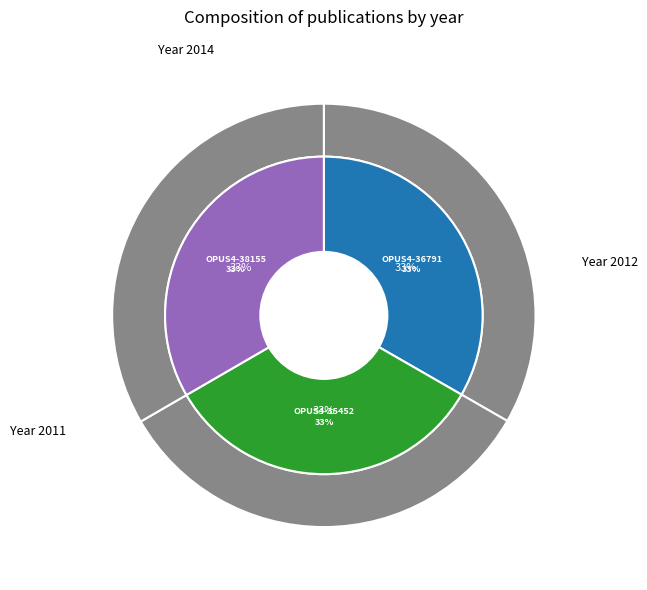

How many slices are in this pie chart?

3